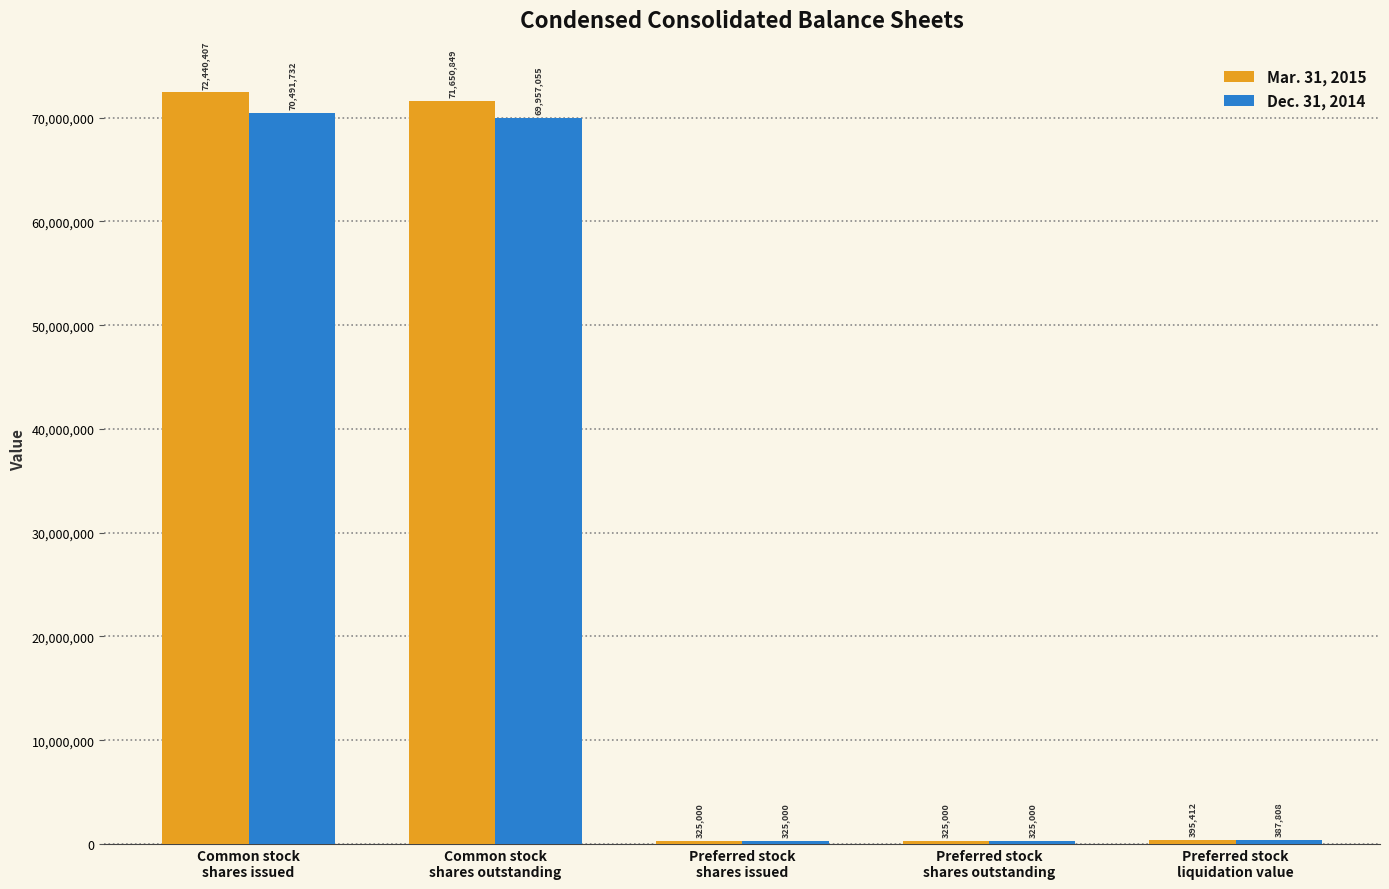

What is the difference between the highest and lowest values at Common stock
shares outstanding?

1693794